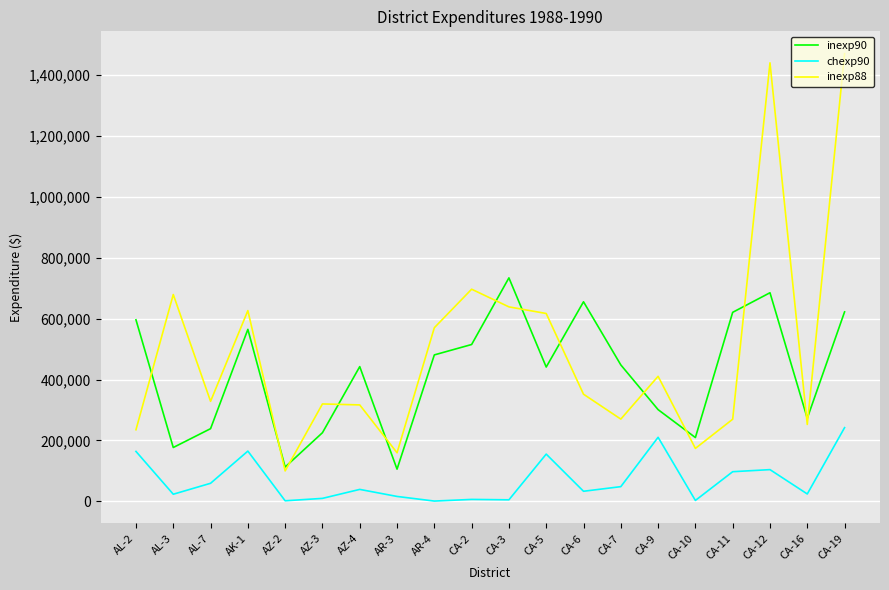

At which category does inexp90 reach its first local peak?

AK-1